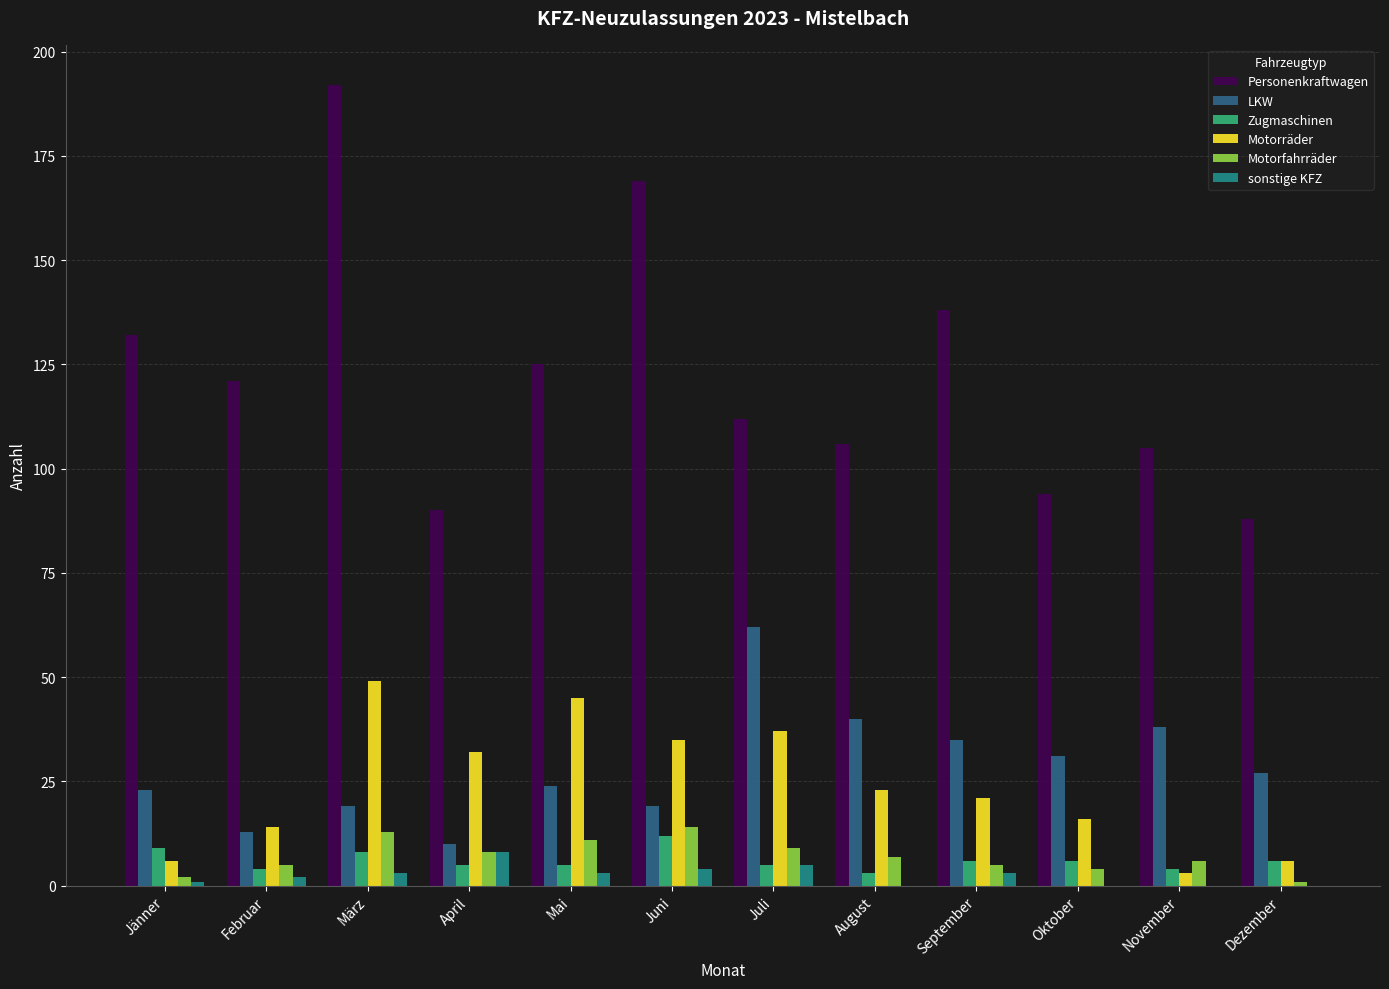

Is the value of Zugmaschinen at August greater than the value of Motorräder at Juni?

No